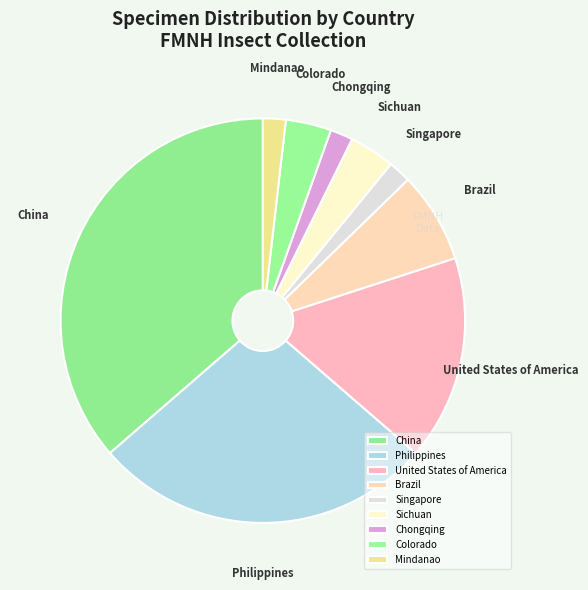

Is the sum of Sichuan and China greater than half?

No